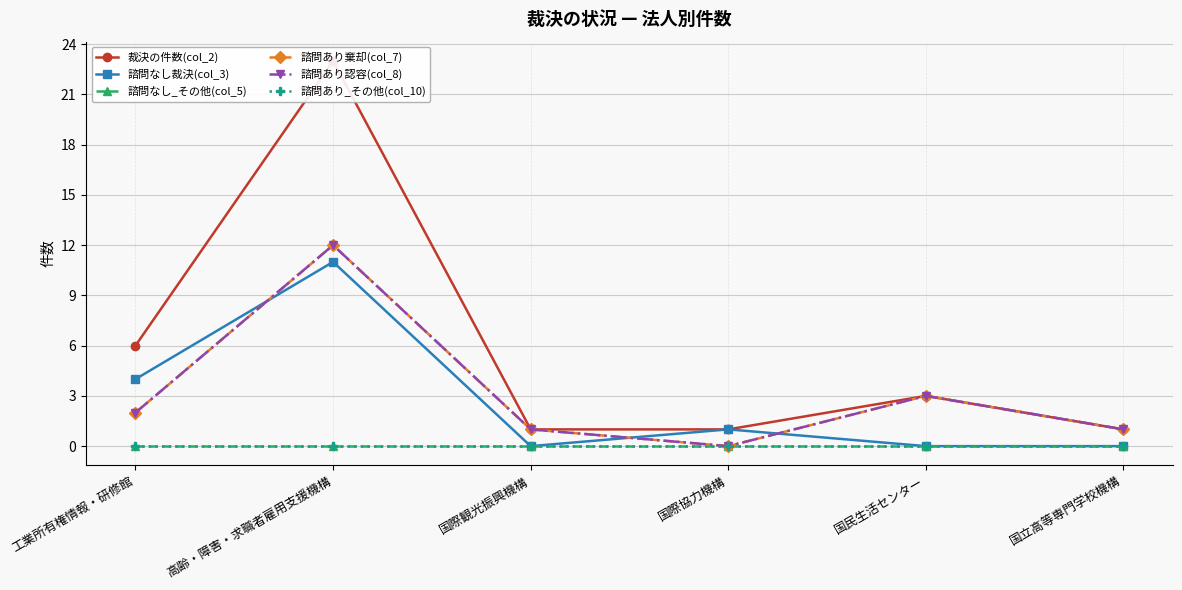

Reading left to right, list all the values displayed in this chart.

裁決の件数(col_2): 6	23	1	1	3	1
諮問なし裁決(col_3): 4	11	0	1	0	0
諮問なし_その他(col_5): 0	0	0	0	0	0
諮問あり棄却(col_7): 2	12	1	0	3	1
諮問あり認容(col_8): 2	12	1	0	3	1
諮問あり_その他(col_10): 0	0	0	0	0	0